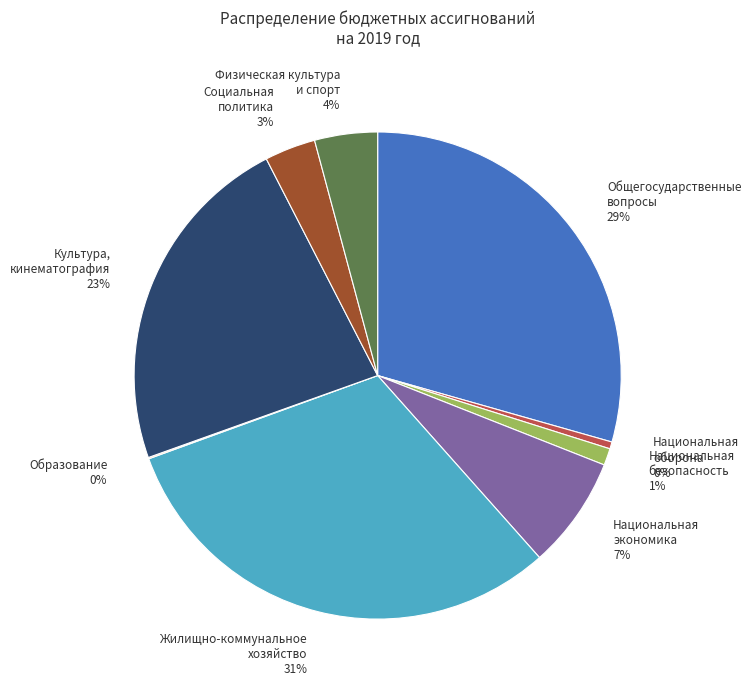

True or false: Физическая культура и спорт accounts for 4% of the total.

True